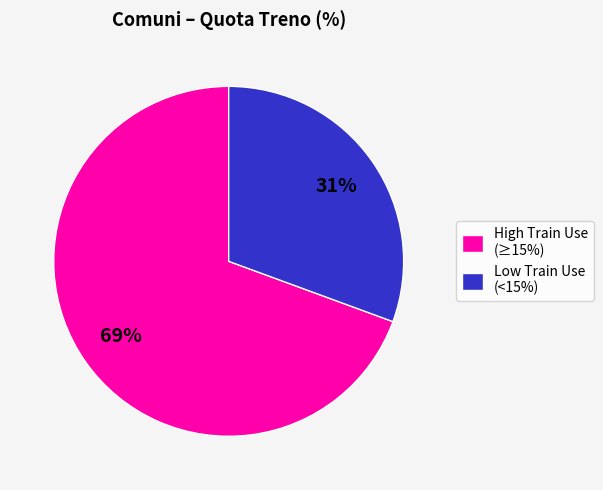

Rank the categories by value from lowest to highest.

Low Train Use (<15%), High Train Use (≥15%)